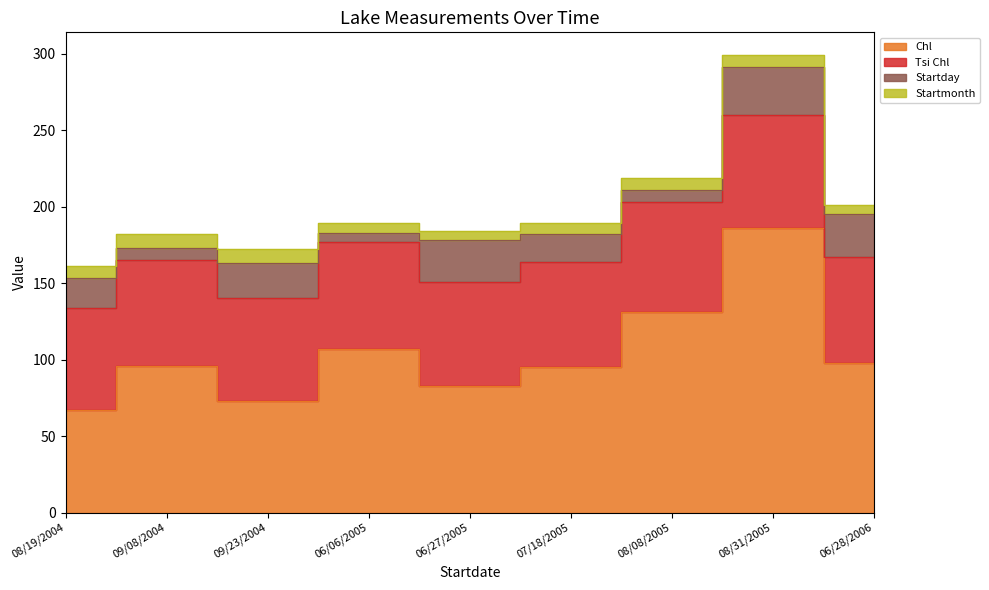

What is the label of the 5th point from the right?

06/27/2005